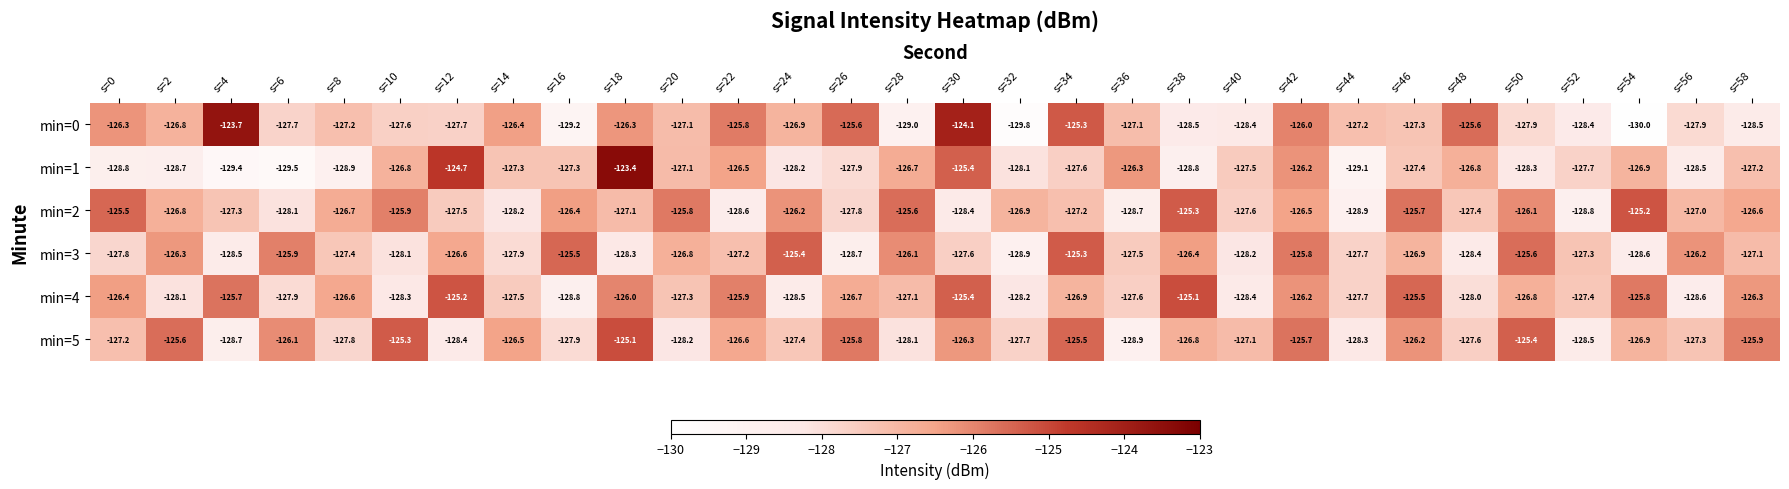

Which category has the highest value in the min=1 series?

s=18